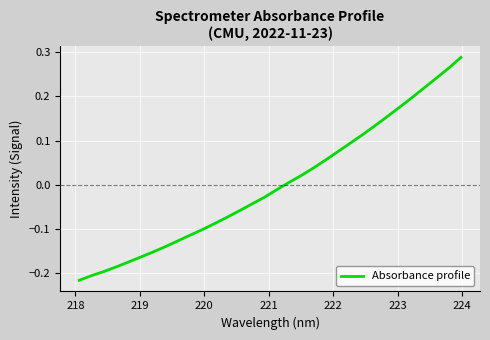

What is the difference between the maximum and minimum values?

0.5